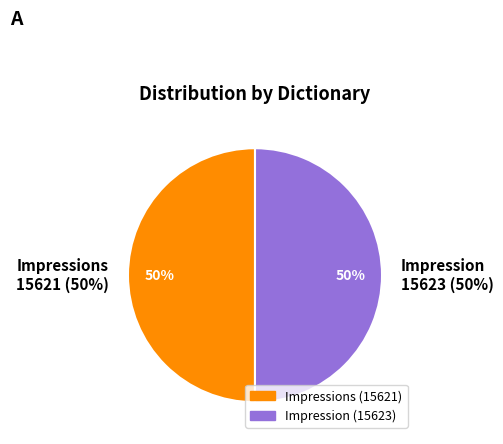

Is the sum of Impression and Impressions greater than half?

Yes